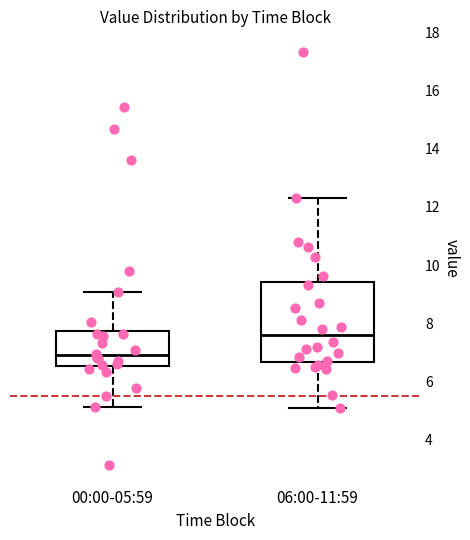

Comparing the boxes themselves (not the whiskers), which one is the tallest?

06:00-11:59